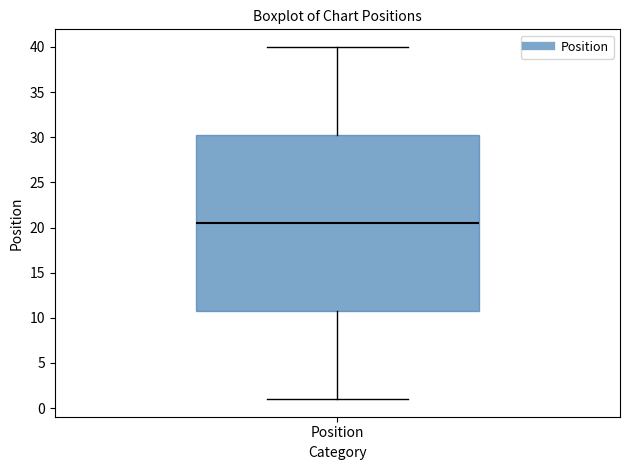

Transcribe this box plot: give where the median line is, the range the box spans, and where the two whiskers end, as read against the y-axis. The values are not printed on the chart, so give them approximately, as read against the axis.

median 20.5, box 11.0 to 30.5, whiskers 1.0 to 40.0